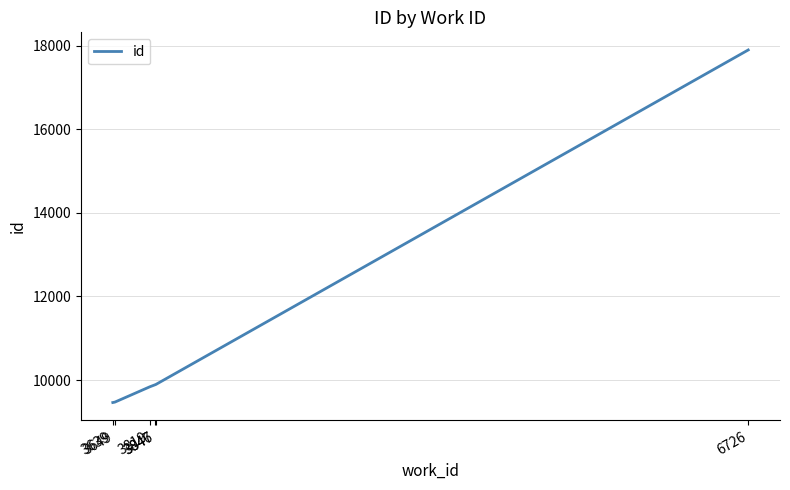

What is the maximum value shown in the chart?

17899